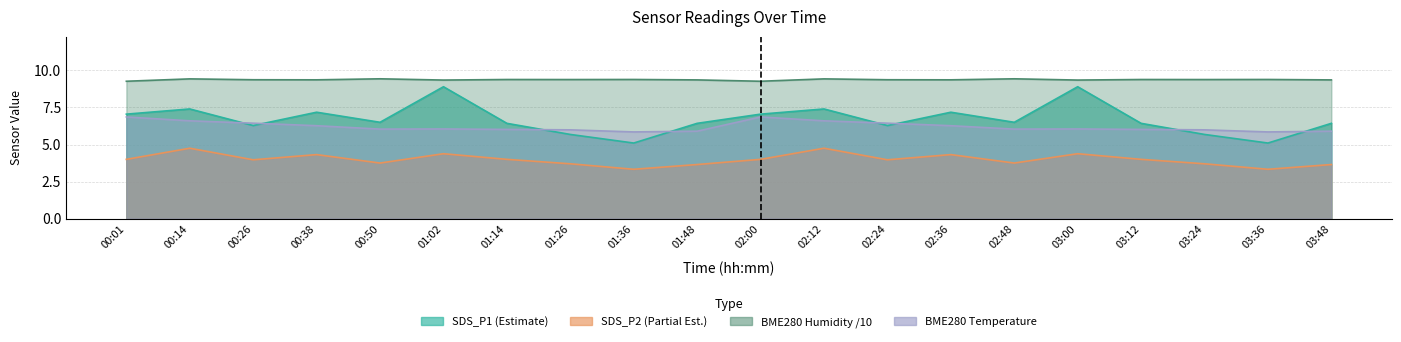

At which category does the chart reach its peak across all series?

00:50